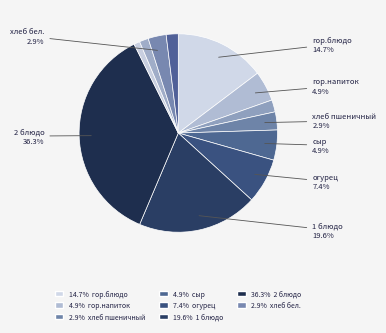

How many slices are in this pie chart?

12